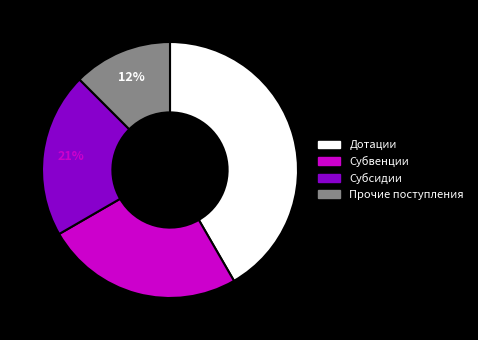

To the nearest percent, what is the average slice percentage?

25%